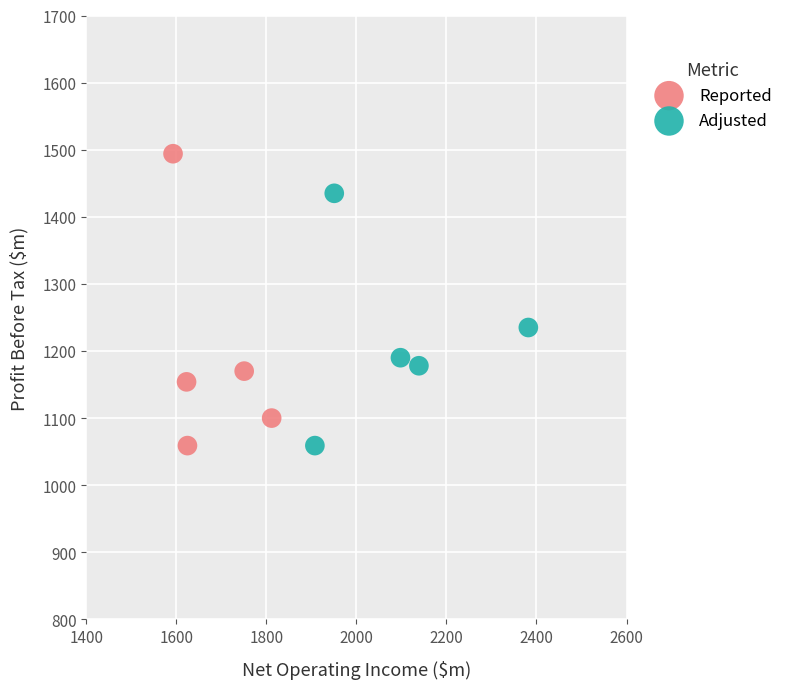

What are all the series names shown in the legend?

Reported, Adjusted